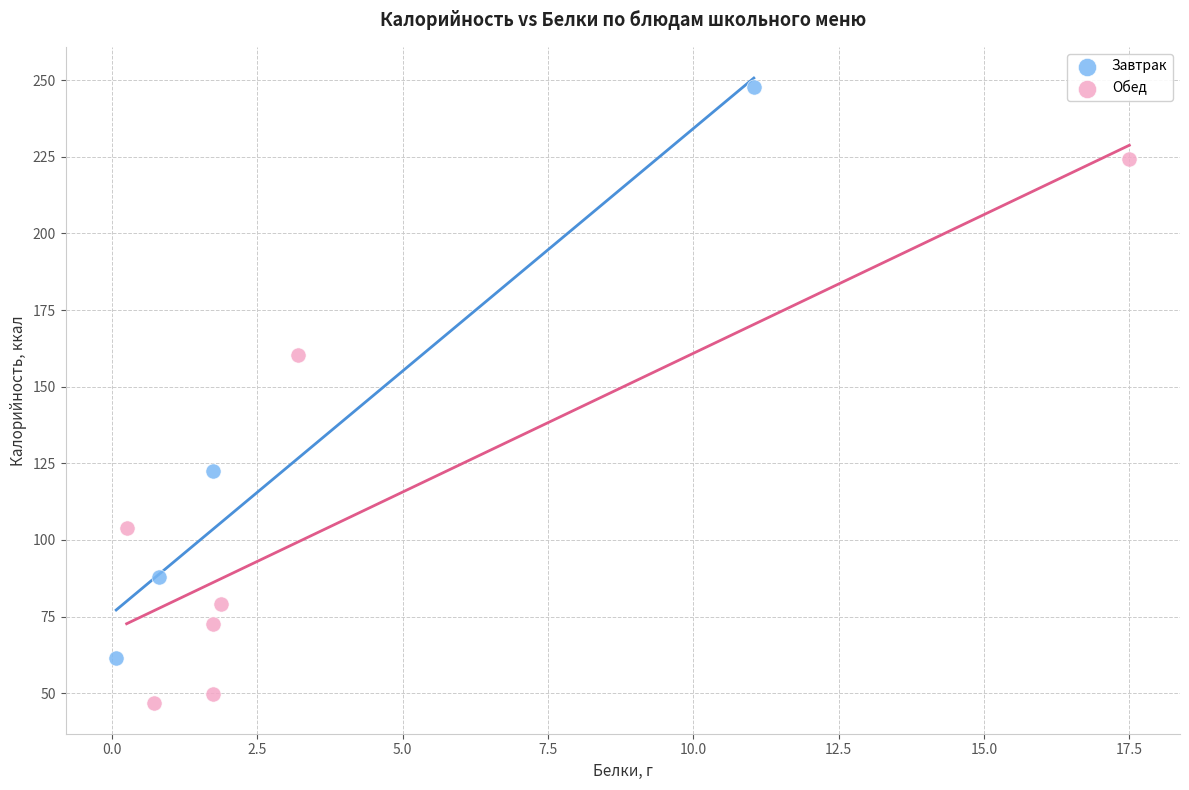

Which series has the widest spread of Y values?

Завтрак